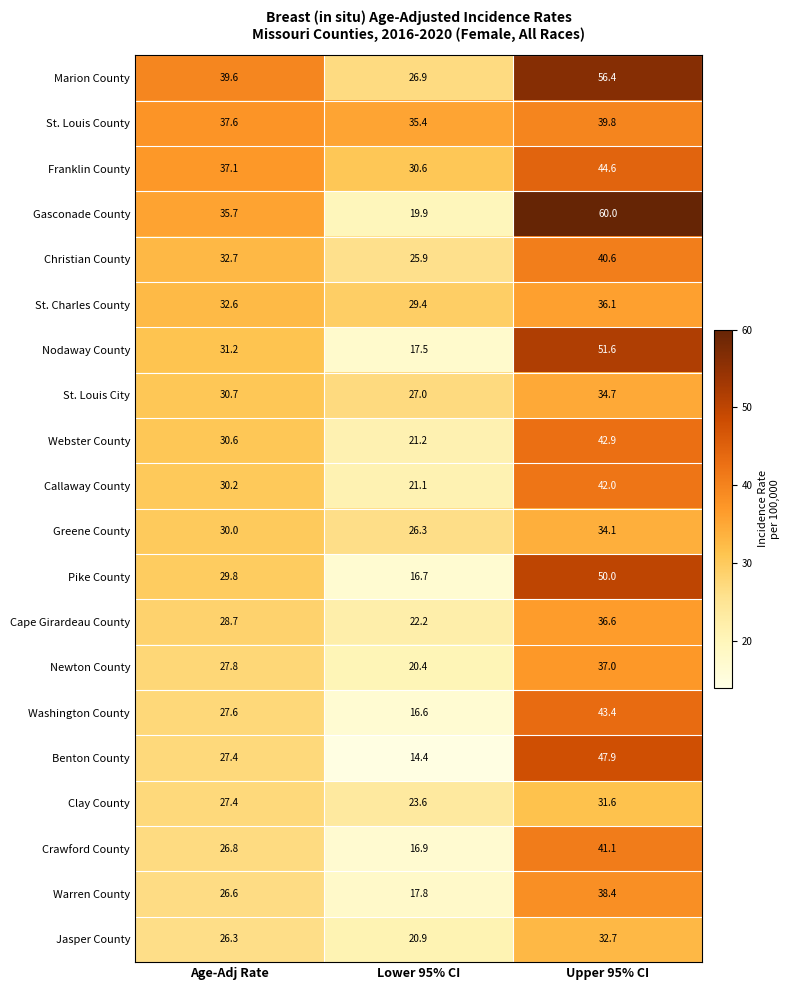

Rank the series by their maximum value, from lowest to highest.

Clay County, Jasper County, Greene County, St. Louis City, St. Charles County, Cape Girardeau County, Newton County, Warren County, St. Louis County, Christian County, Crawford County, Callaway County, Webster County, Washington County, Franklin County, Benton County, Pike County, Nodaway County, Marion County, Gasconade County